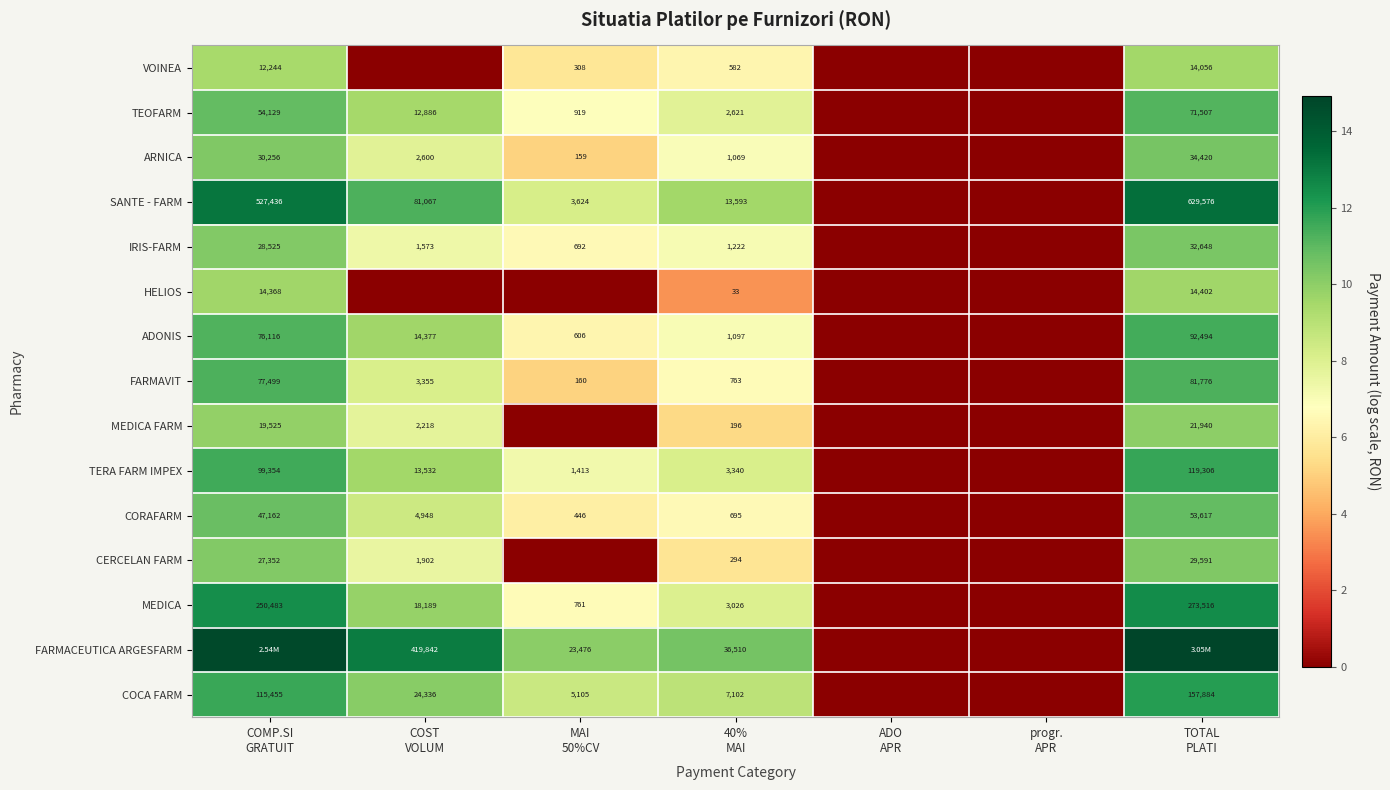

Where does the COCA FARM series first go above 8?

COMP.SI GRATUIT